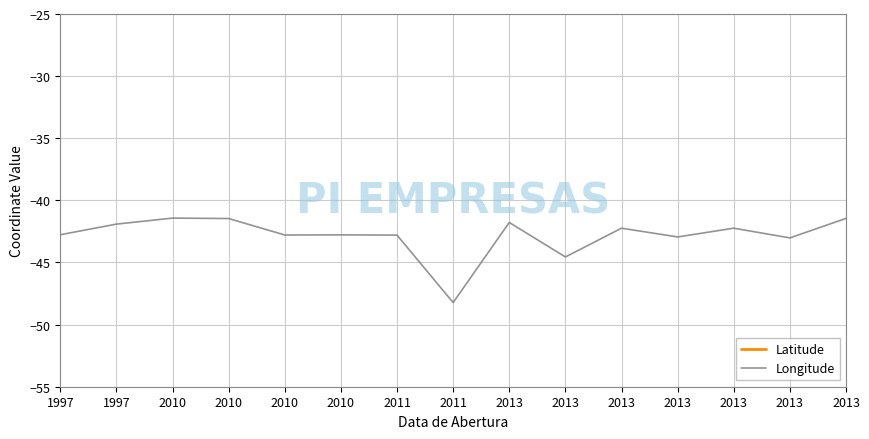

What is the sum of the Longitude values at 2010 and 2013?

-86.0